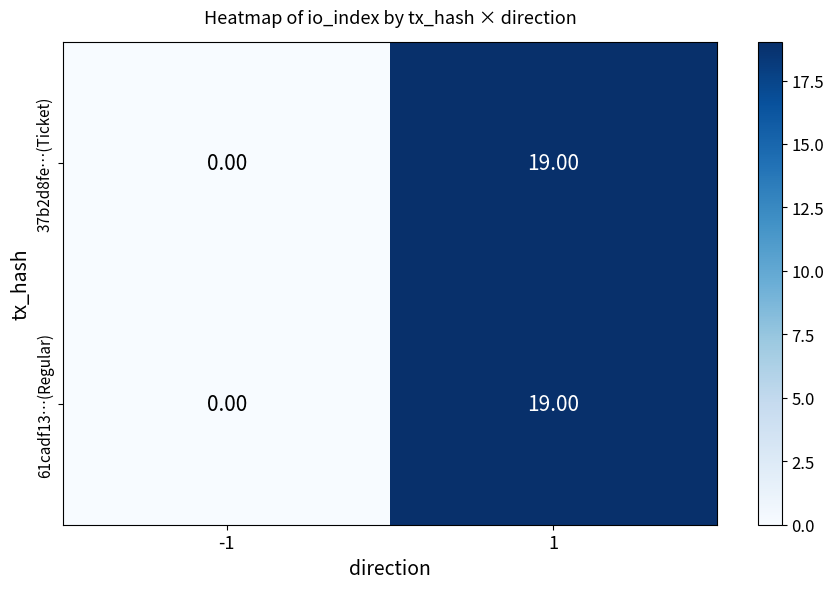

What is the sum of the 37b2d8fe…(Ticket) values at 1 and -1?

19